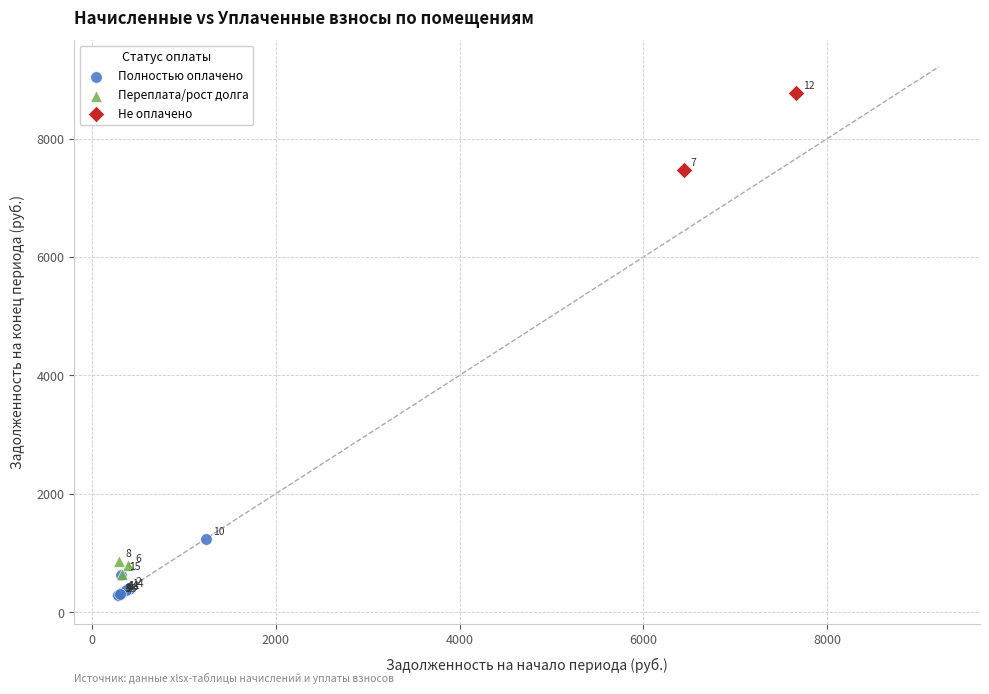

Which series has the widest spread of Y values?

Не оплачено